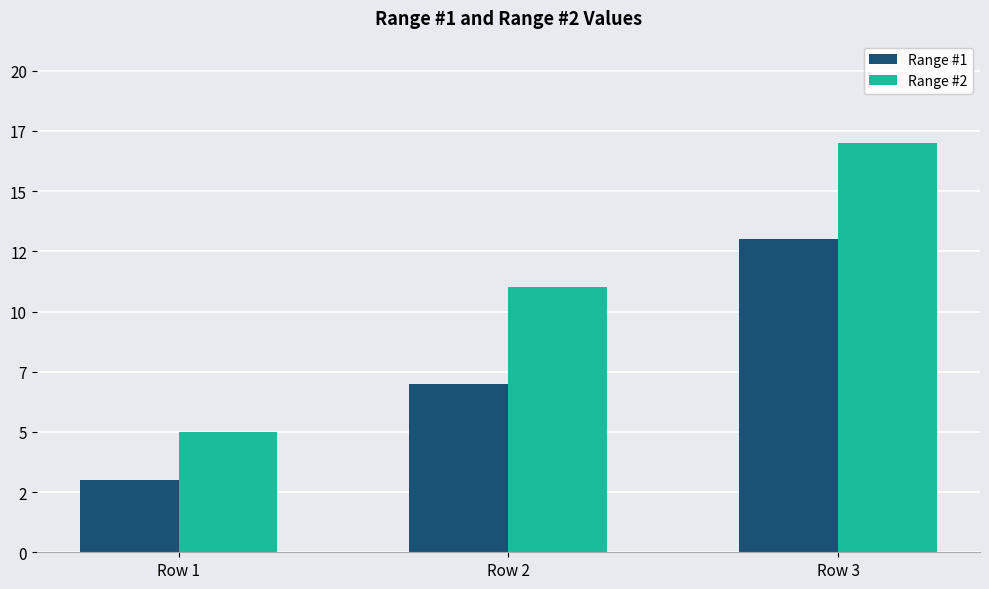

Does the chart contain any negative values?

No